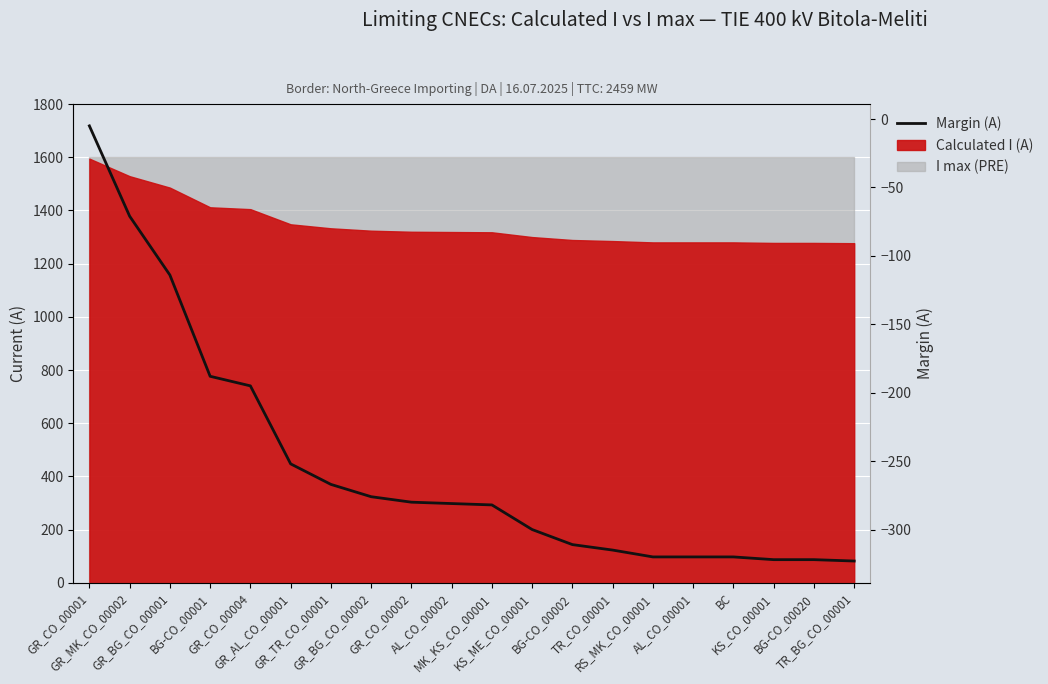

Which label corresponds to the largest value in the chart?

GR_CO_00001